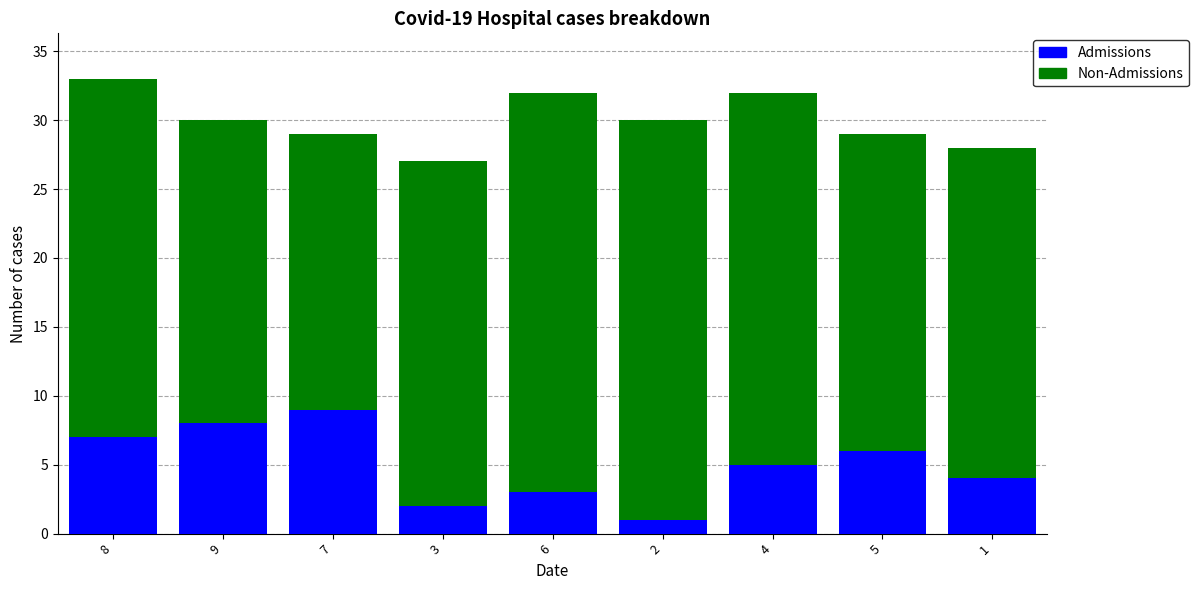

What is the total value across all series at 7?

29